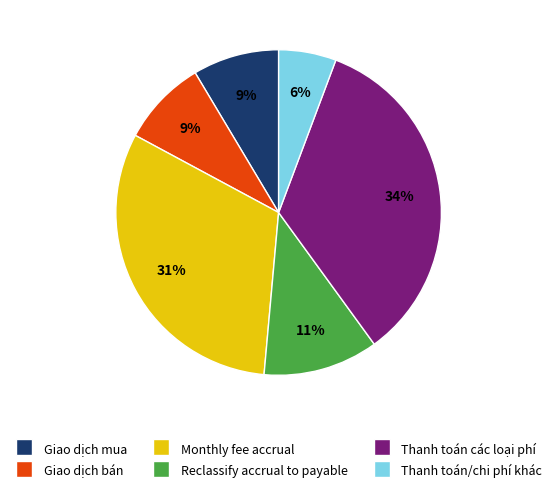

How many segments does this pie chart have?

6